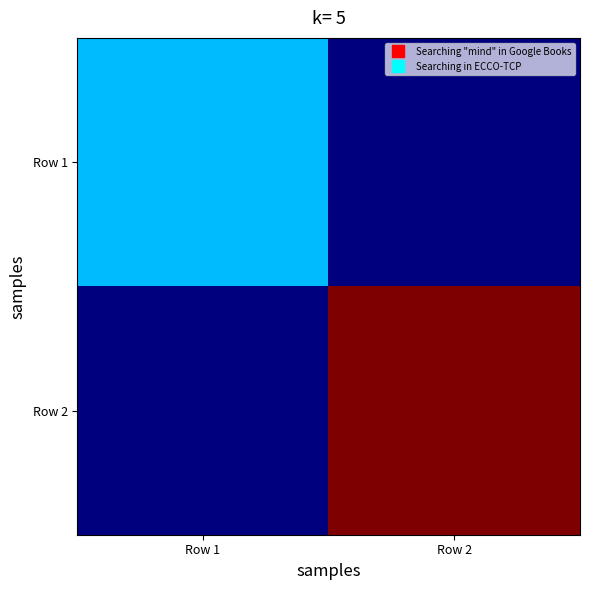

At how many categories does at least one series exceed 18682?

1